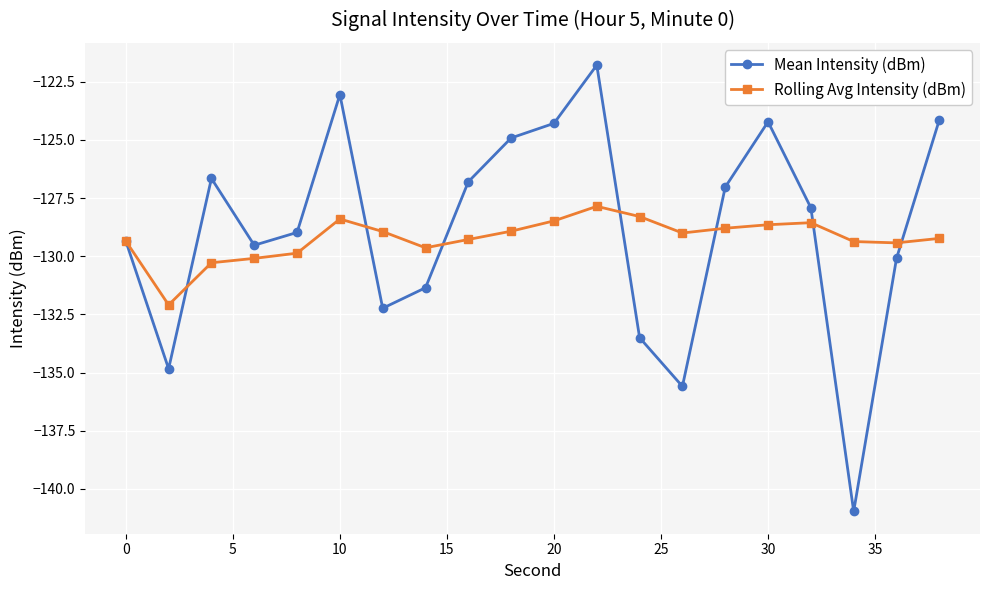

Which series has the largest range (max minus min)?

Mean Intensity (dBm)